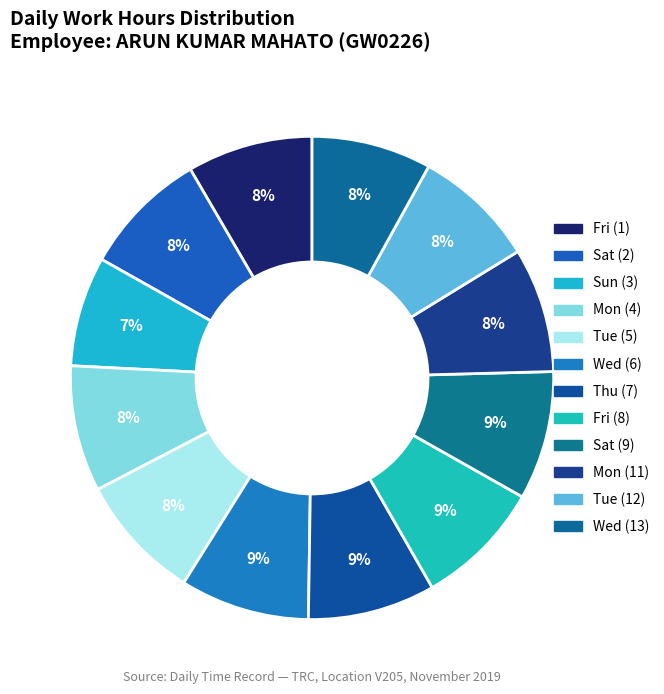

How many segments does this pie chart have?

12